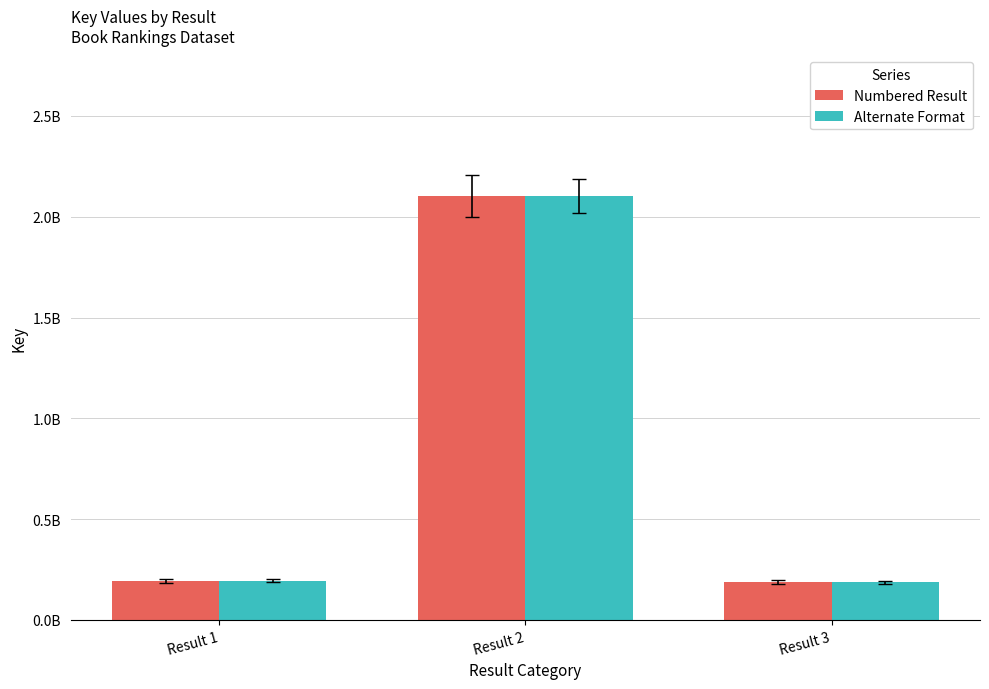

The Alternate Format series shows 255915136 at Result 3. True or false?

False